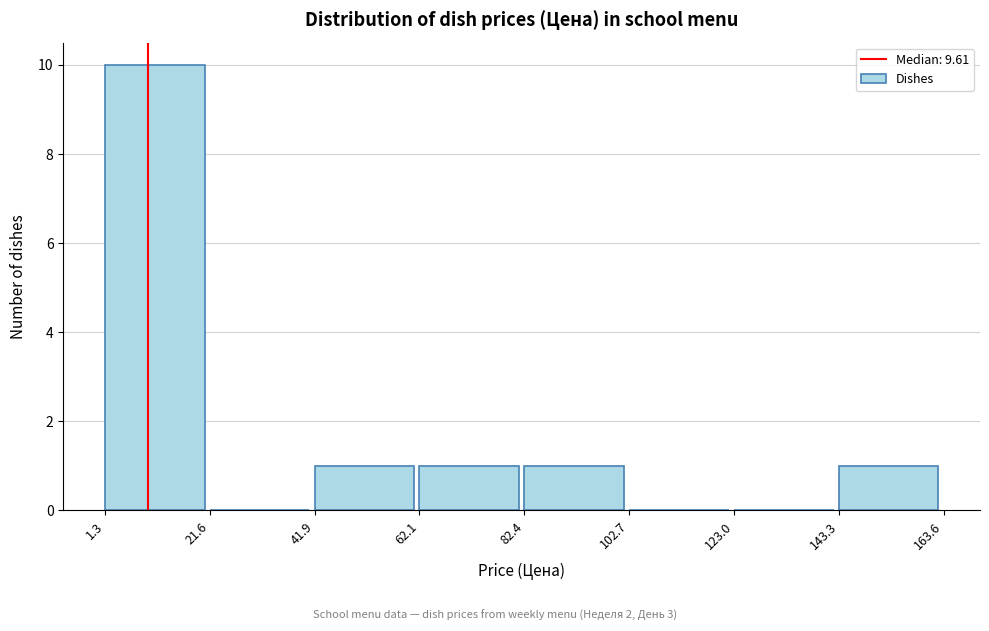

Reading left to right, transcribe this chart: for each bar, give the range it covers on the x-axis and its height. The values are not printed on the chart, so give them approximately, as read against the axis.

1.3 to 21.6: 10
21.6 to 41.9: 0
41.9 to 62.1: 1
62.1 to 82.4: 1
82.4 to 102.7: 1
102.7 to 123.0: 0
123.0 to 143.3: 0
143.3 to 163.6: 1